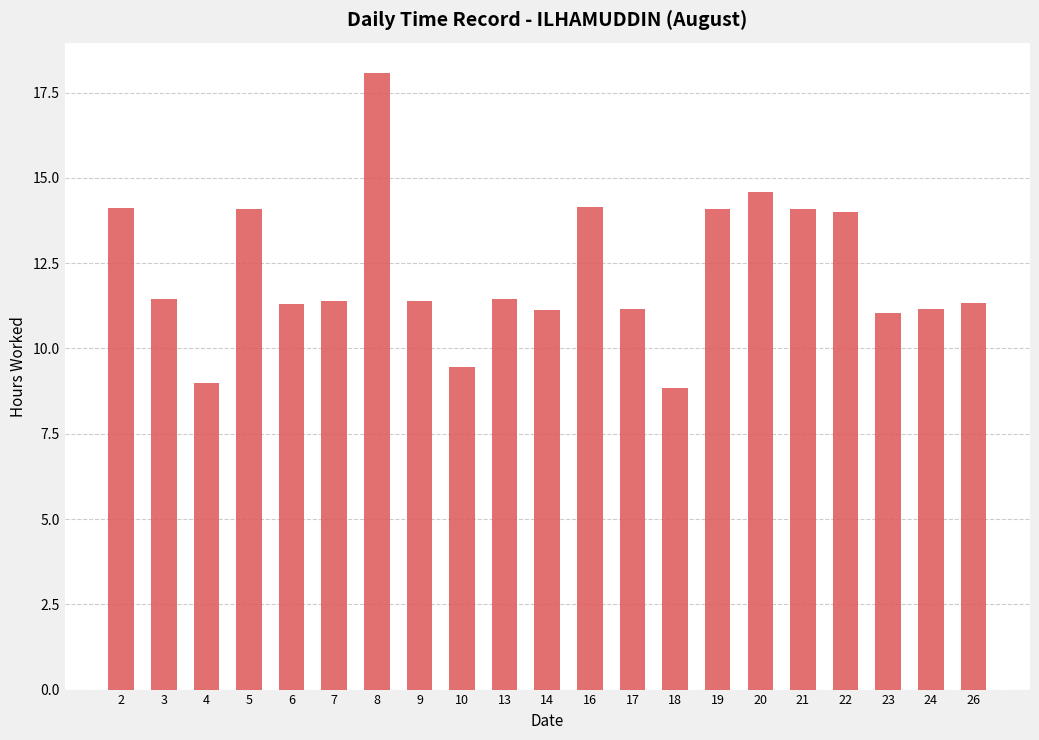

What is the difference between the values at 3 and 2?

2.7